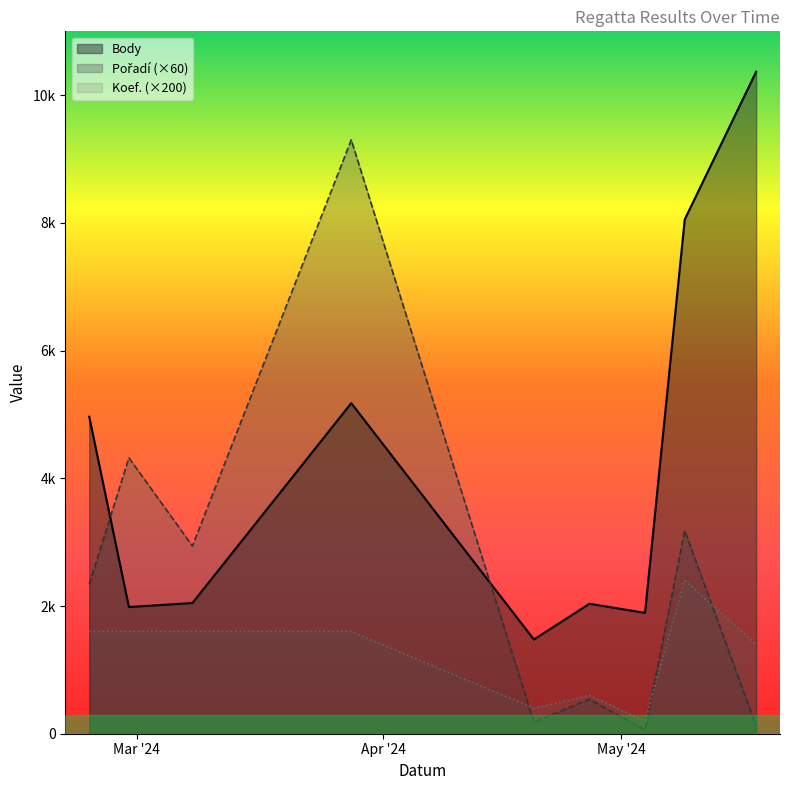

Which has a higher value, 2024-05-04 or 2024-02-29?

2024-02-29